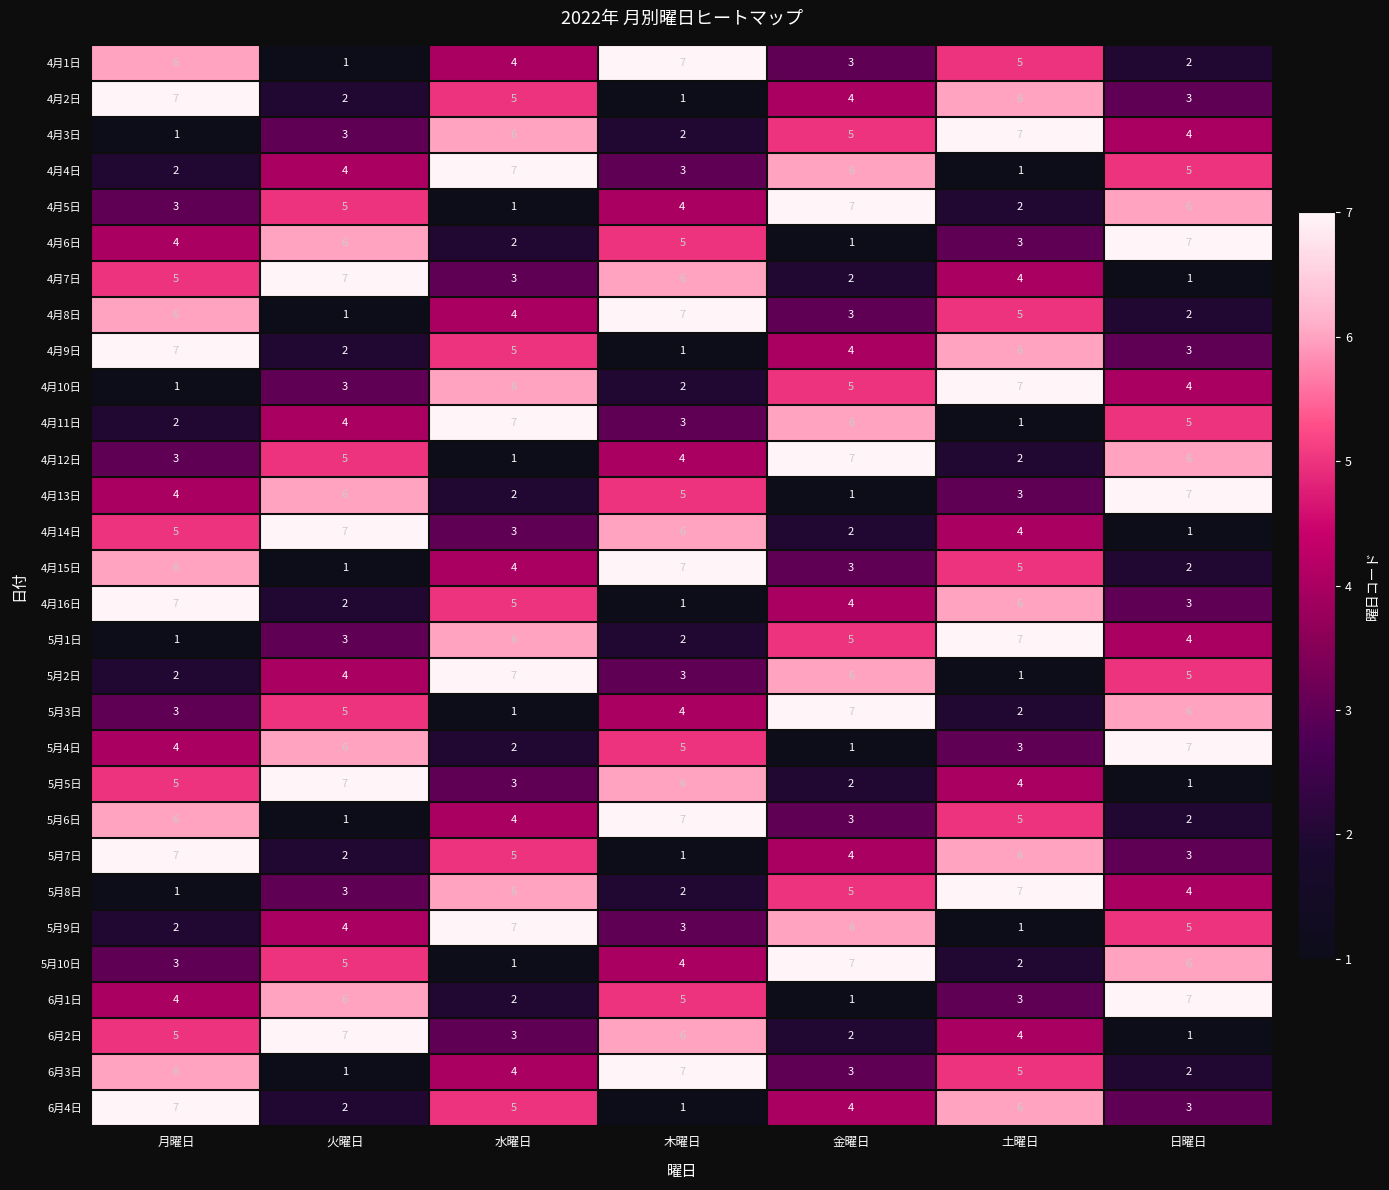

What is the average value of the 4月15日 series?

4